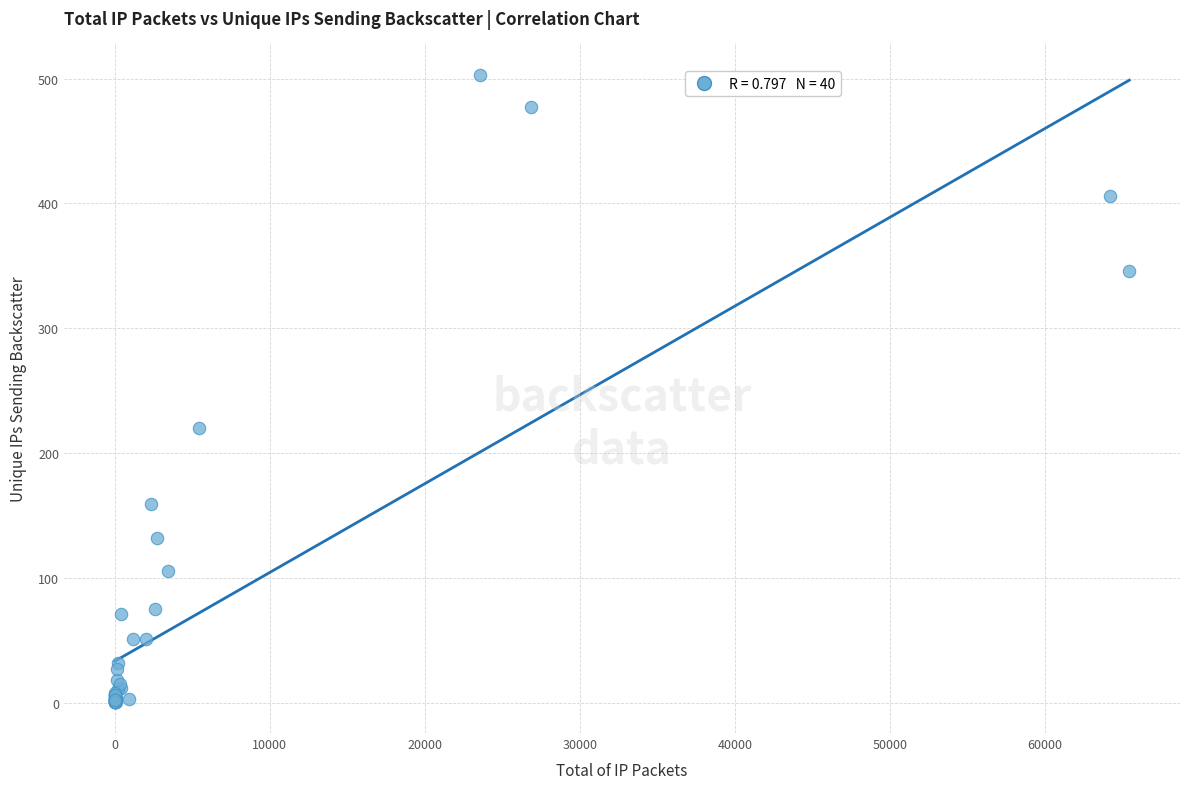

What Y value in the scatter plot is closest to 252?

220